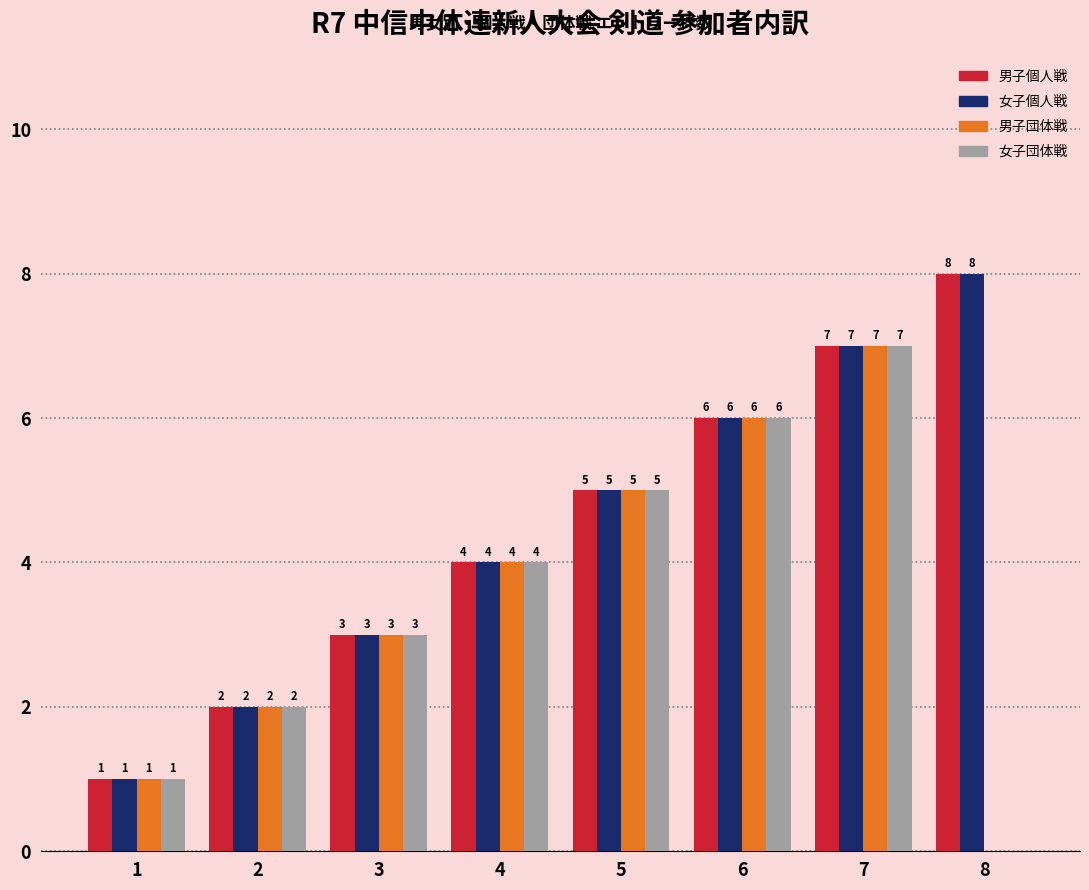

What is the highest value of the 男子個人戦 series?

8